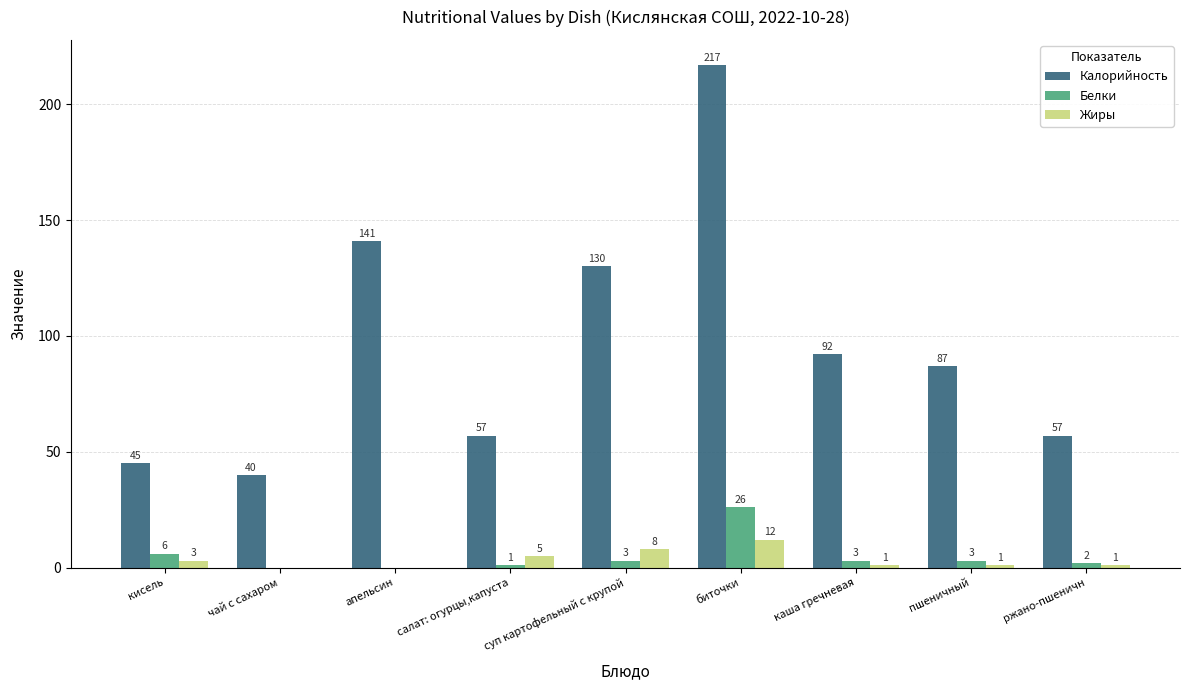

Is it true that Калорийность equals 92 at каша гречневая?

True